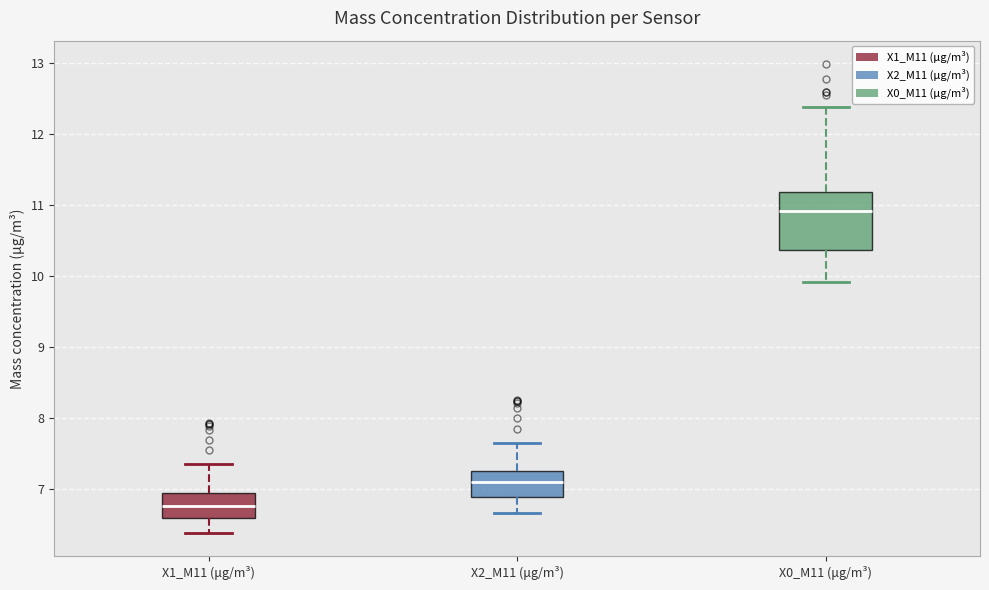

Reading left to right, read every box against the y-axis: the position of its median line, the range the box covers, and the ends of its whiskers. The values are not printed on the chart, so give them approximately, as read against the axis.

X1_M11 (μg/m³): median 6.8, box 6.6 to 7.0, whiskers 6.4 to 7.4
X2_M11 (μg/m³): median 7.1, box 6.9 to 7.3, whiskers 6.7 to 7.7
X0_M11 (μg/m³): median 10.9, box 10.4 to 11.2, whiskers 9.9 to 12.4